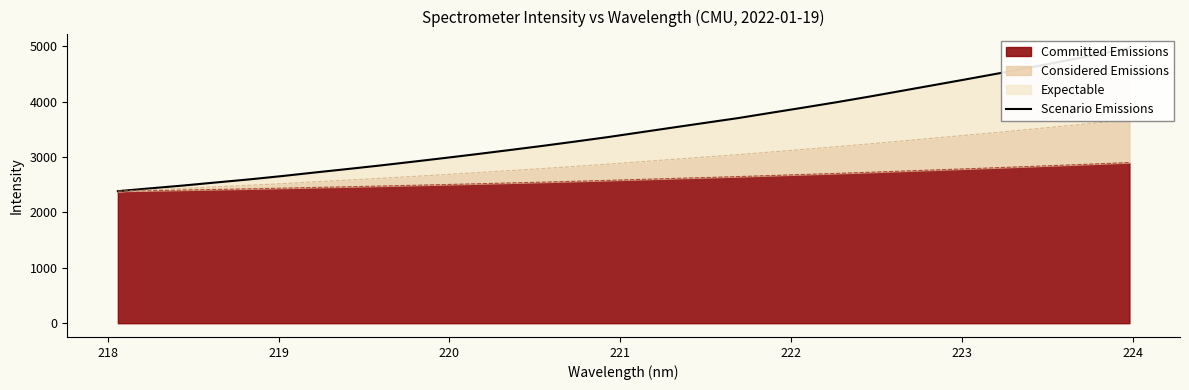

What is the maximum value for Committed Emissions?

2899.5